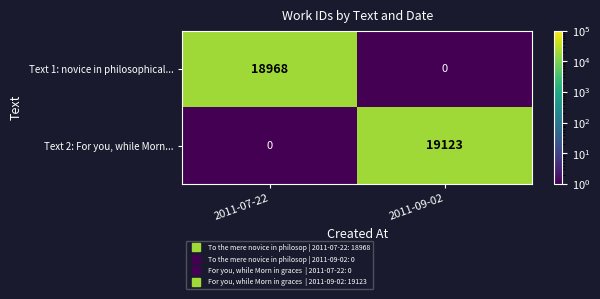

The Text 1: novice in philosophical... series shows 0 at 2011-09-02. True or false?

True